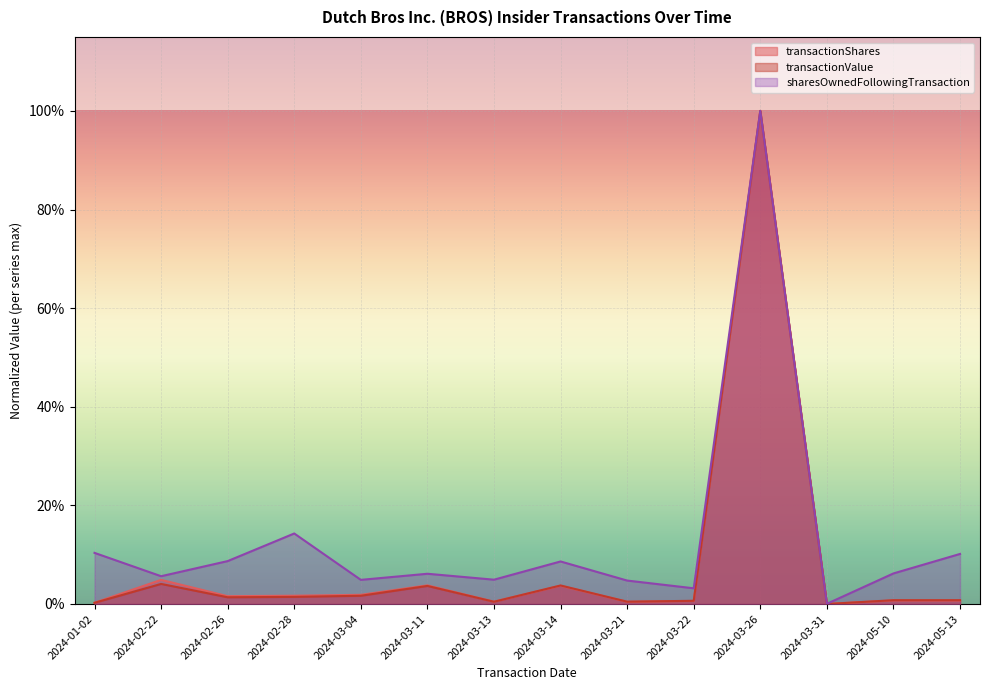

True or false: transactionValue has more than 2 points higher than both neighbors.

True